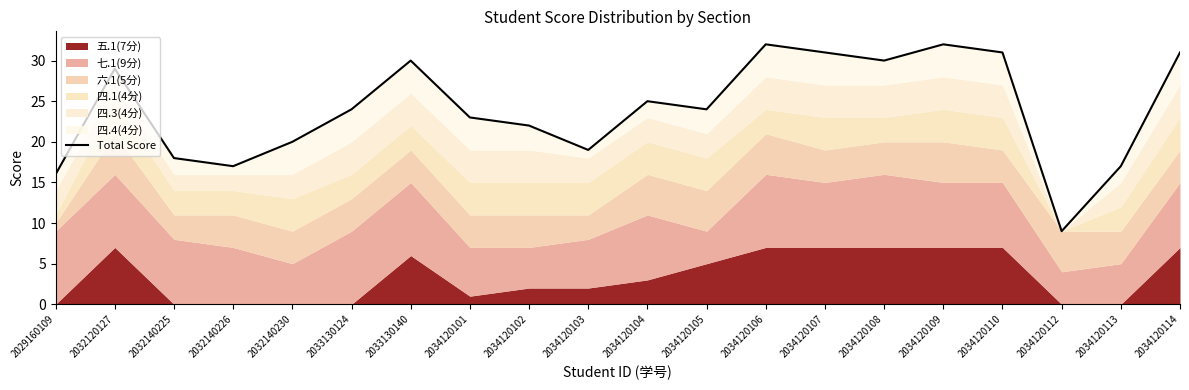

What is the difference between the maximum and minimum values?

23